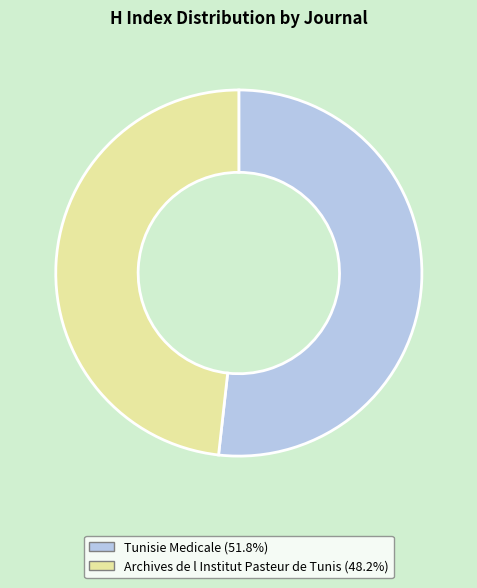

Count the number of slices in the pie.

2